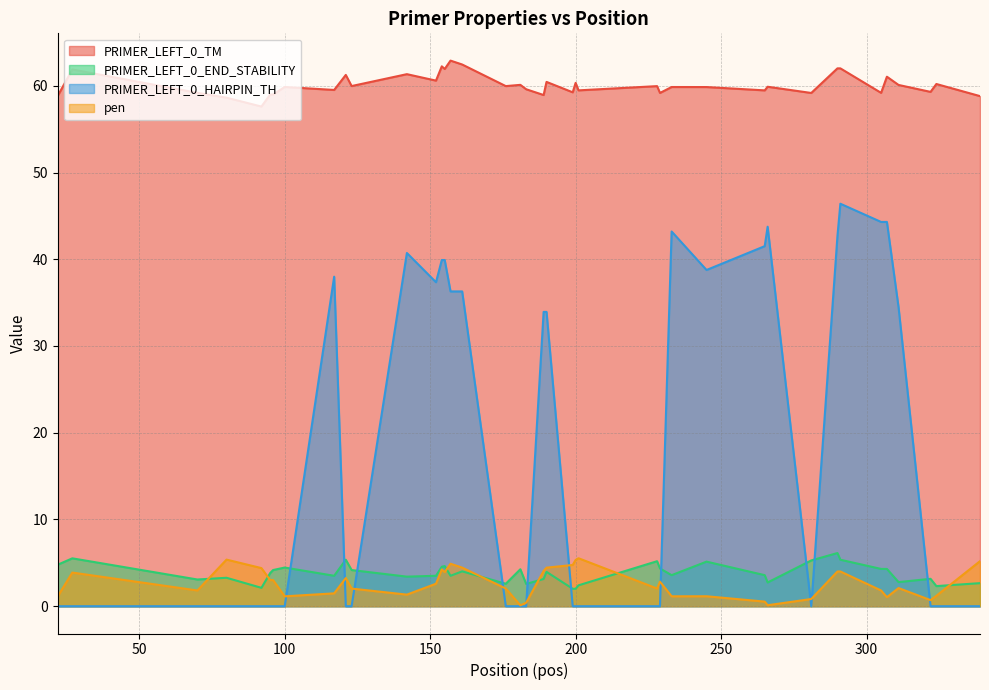

List the labels in order of pen value, smallest first.

181, 266, 183, 265, 322, 281, 307, 100, 233, 245, 22, 324, 142, 117, 70, 305, 123, 176, 228, 311, 152, 229, 95, 96, 121, 27, 155, 290, 291, 189, 154, 92, 190, 161, 199, 157, 339, 200, 80, 201